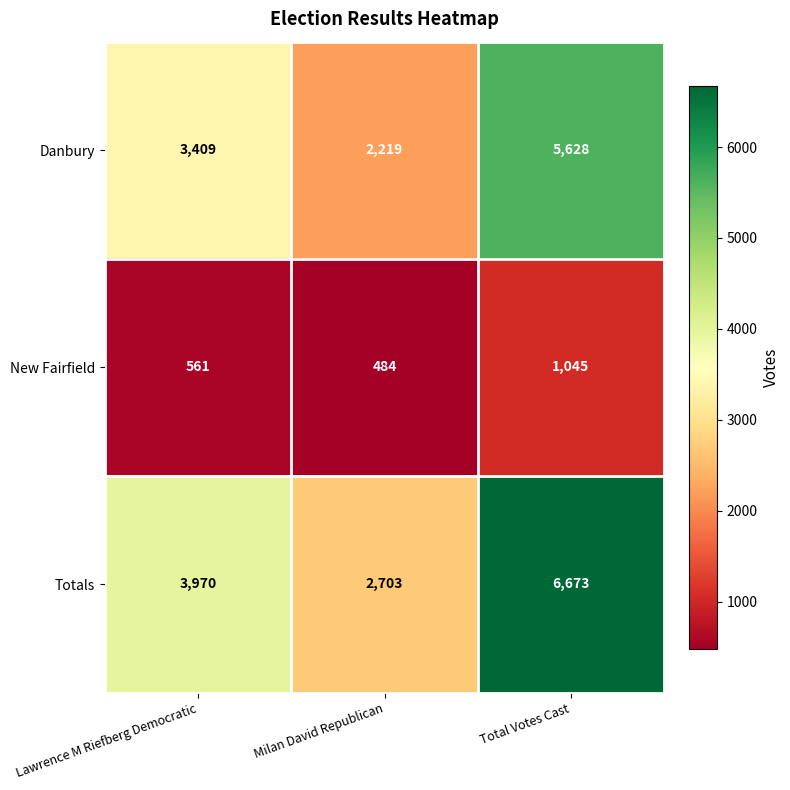

Reading left to right, what are all the values shown in this chart?

Danbury: 3409	2219	5628
New Fairfield: 561	484	1045
Totals: 3970	2703	6673